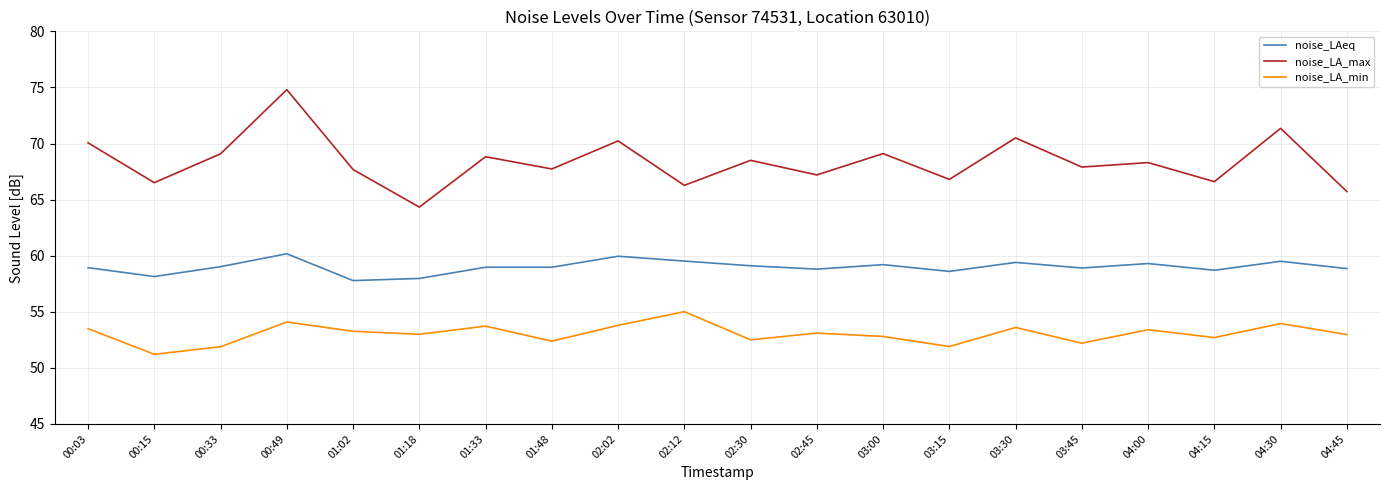

List the series in order of their overall mean, lowest first.

noise_LA_min, noise_LAeq, noise_LA_max